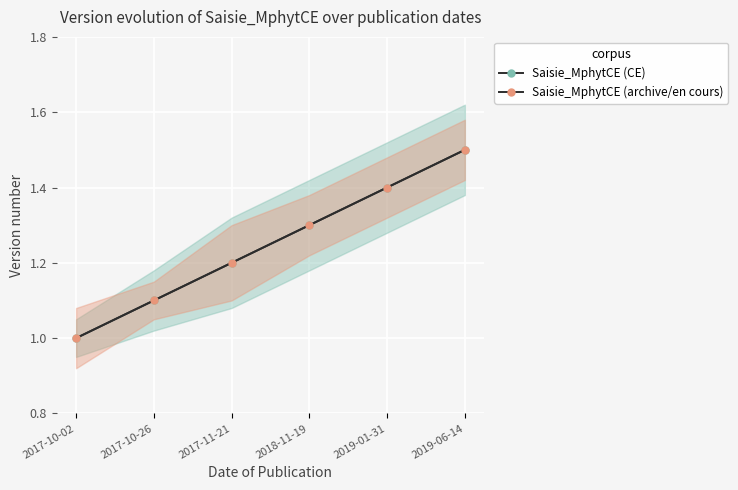

True or false: Saisie_MphytCE (CE) has a value of 2.3 at 2018-11-19.

False